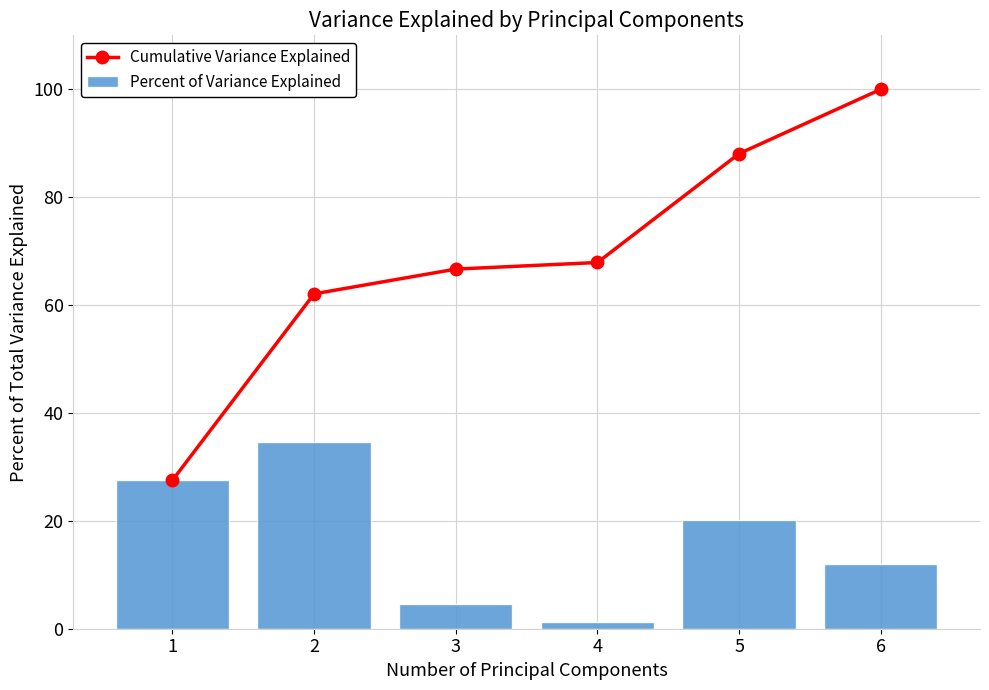

What is the difference between the maximum and minimum values in the Cumulative Variance Explained series?

72.5